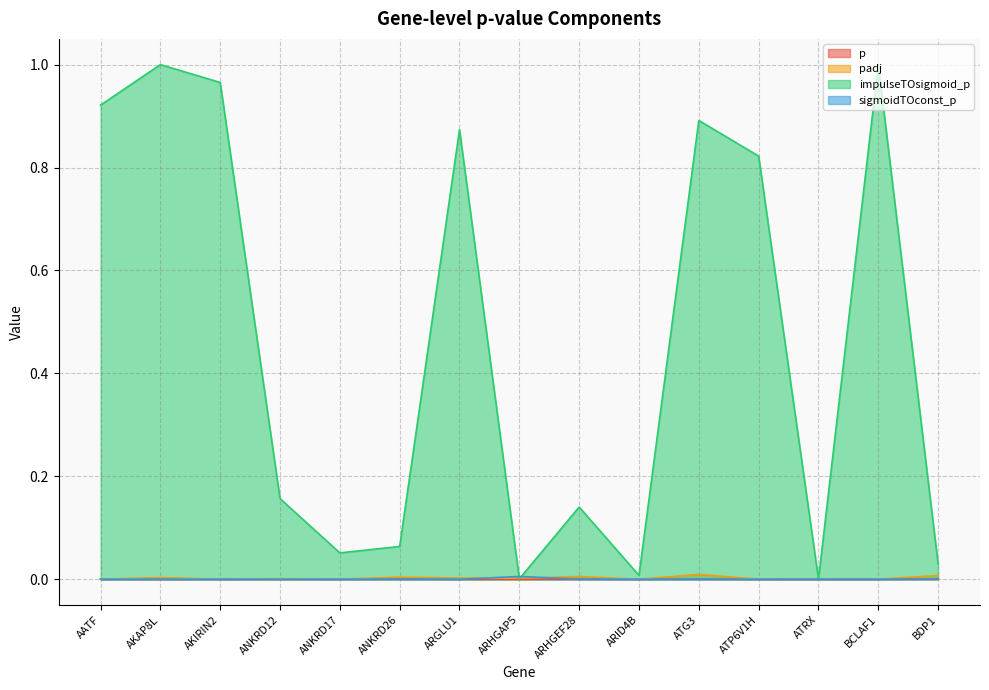

Which series has the largest total across all categories?

impulseTOsigmoid_p